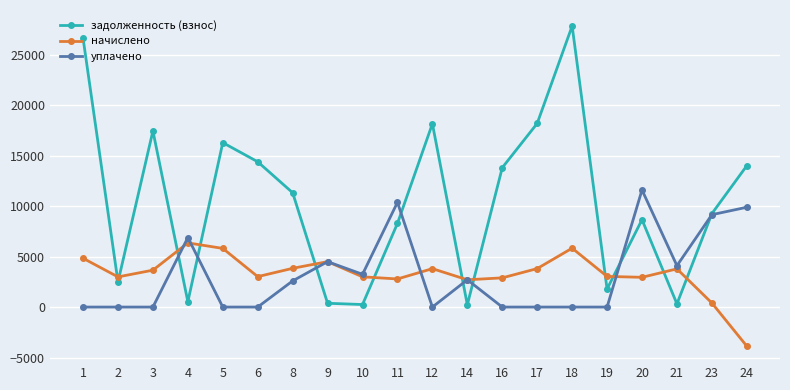

How many interior local valleys does the начислено series have?

5